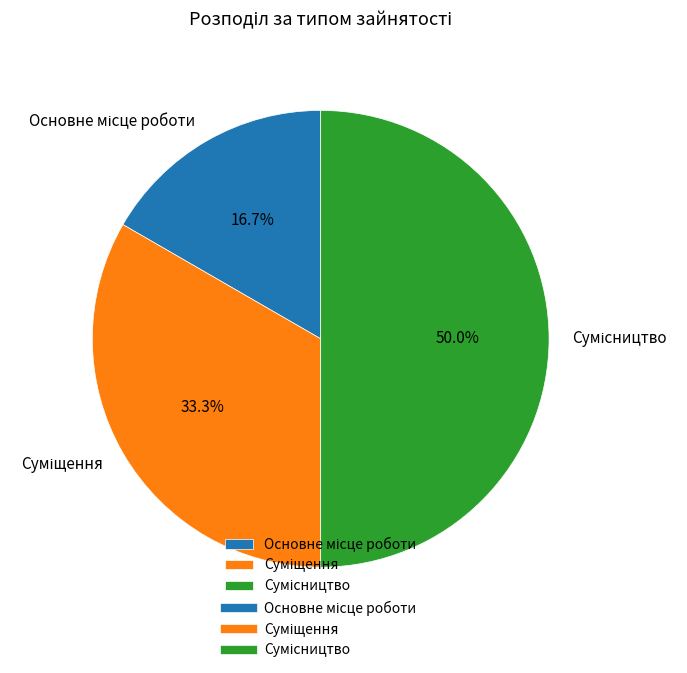

Which category has the biggest portion of the pie?

Сумісництво